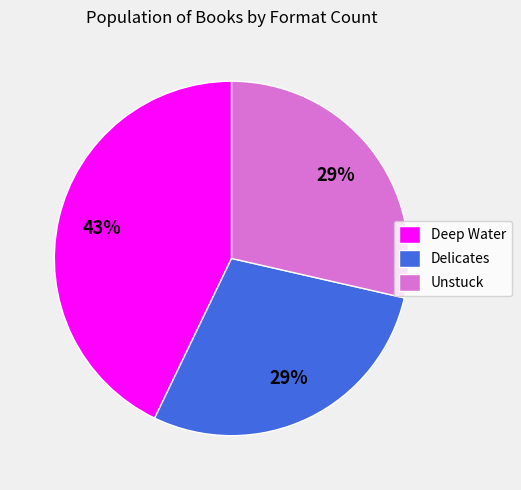

Count the number of slices in the pie.

3